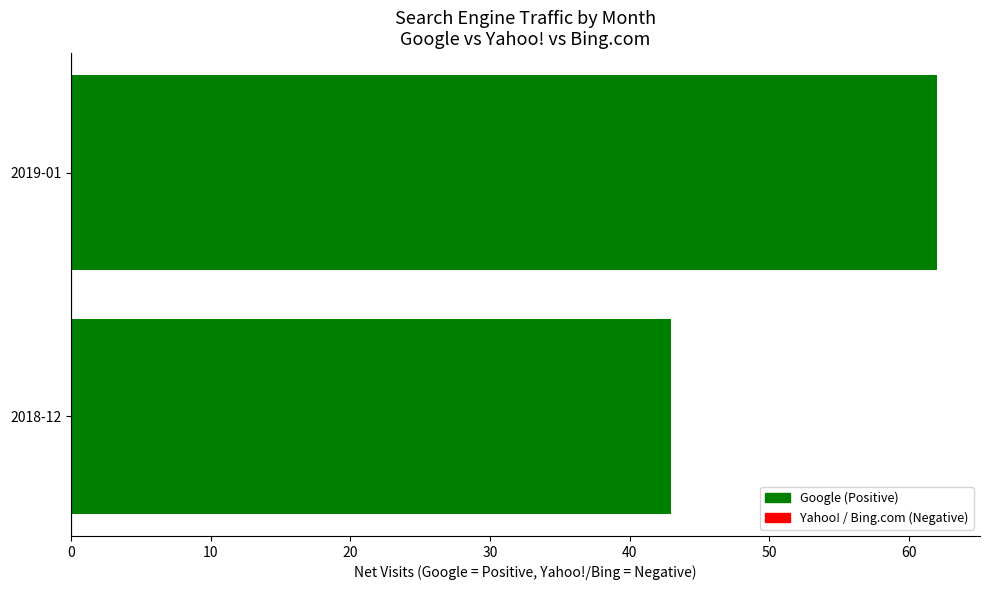

The chart shows a value of 61 at 2018-12. True or false?

False